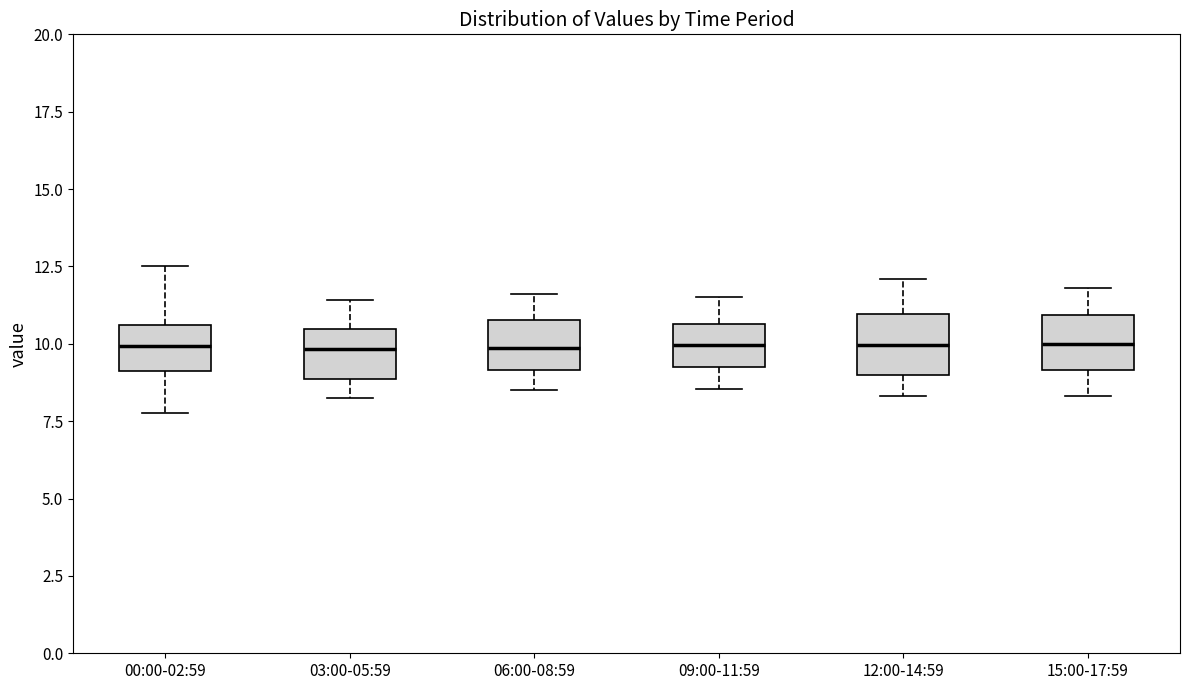

Reading left to right, transcribe this box plot: for each box, give where its median line is, the range the box spans, and where its two whiskers end, as read against the y-axis. The values are not printed on the chart, so give them approximately, as read against the axis.

00:00-02:59: median 10.0, box 9.0 to 10.5, whiskers 8.0 to 12.5
03:00-05:59: median 10.0, box 9.0 to 10.5, whiskers 8.5 to 11.5
06:00-08:59: median 10.0, box 9.0 to 11.0, whiskers 8.5 to 11.5
09:00-11:59: median 10.0, box 9.5 to 10.5, whiskers 8.5 to 11.5
12:00-14:59: median 10.0, box 9.0 to 11.0, whiskers 8.5 to 12.0
15:00-17:59: median 10.0, box 9.0 to 11.0, whiskers 8.5 to 12.0